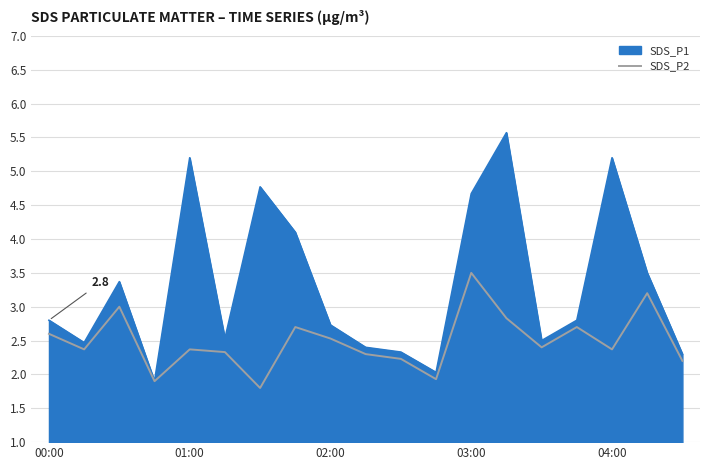

Which series has the largest total across all categories?

SDS_P1